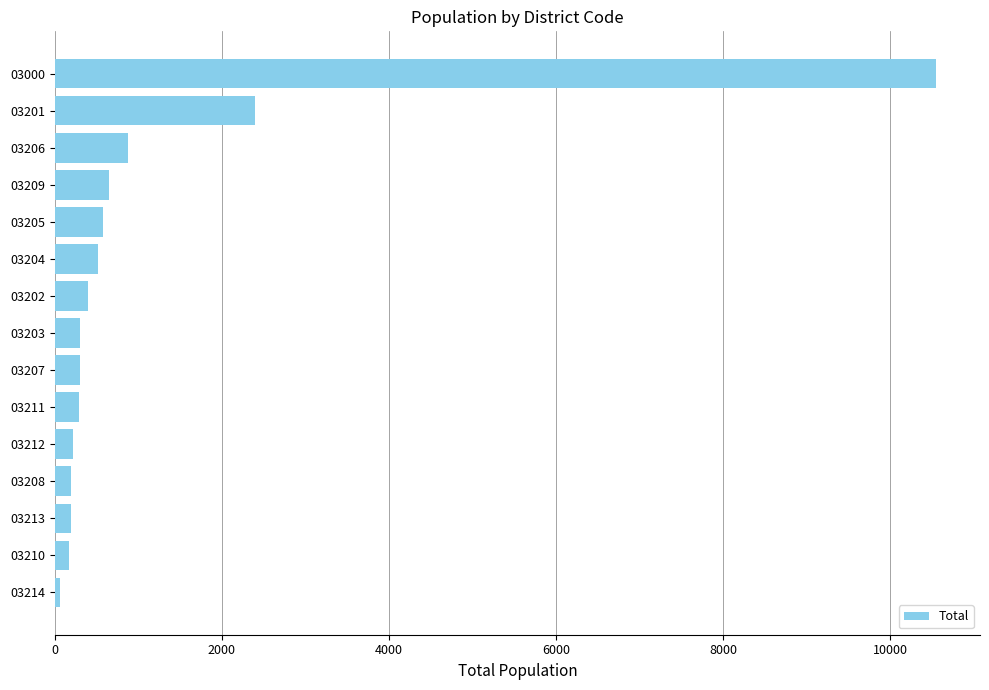

Approximately how many times larger is the value at 03211 compared to 03207?

0.9